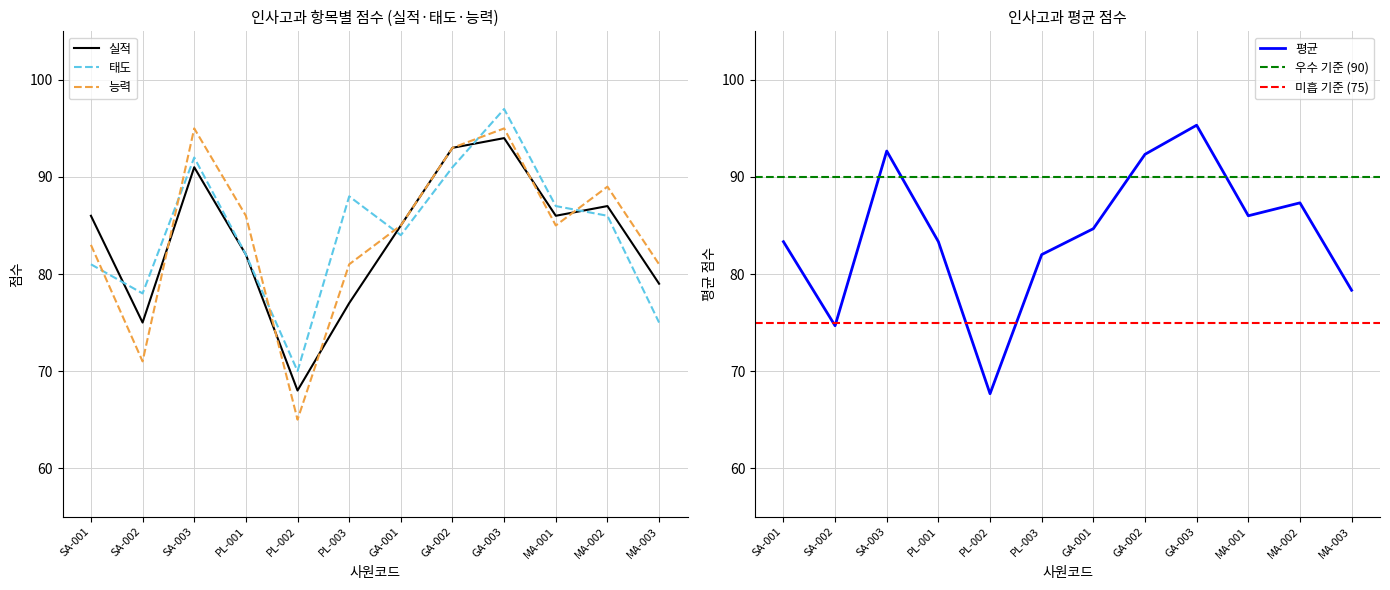

True or false: 실적 has a value of 27.0 at SA-001.

False